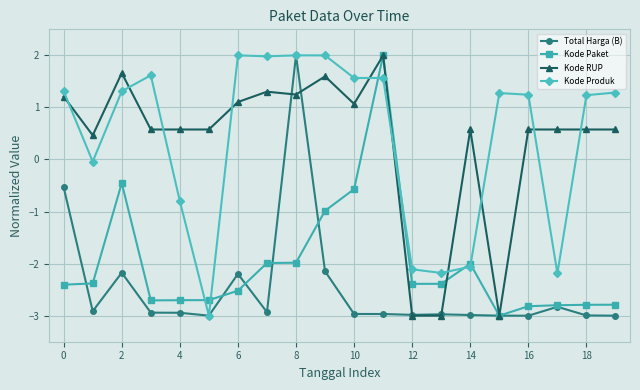

What is the minimum value for Kode Paket?

-3.0